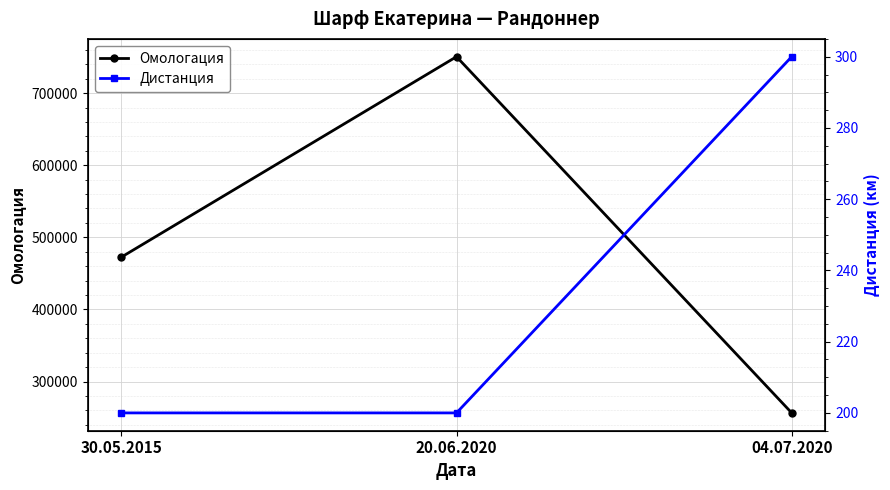

Reading left to right, list all the values displayed in this chart.

Омологация: 30.05.2015=472512	20.06.2020=750425	04.07.2020=256612
Дистанция: 30.05.2015=200	20.06.2020=200	04.07.2020=300